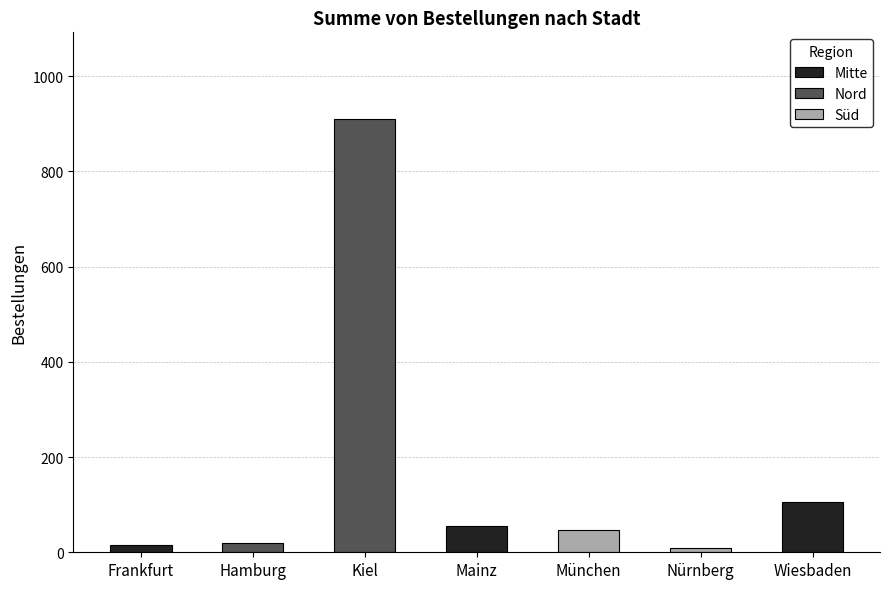

What position from the right is Mainz?

4